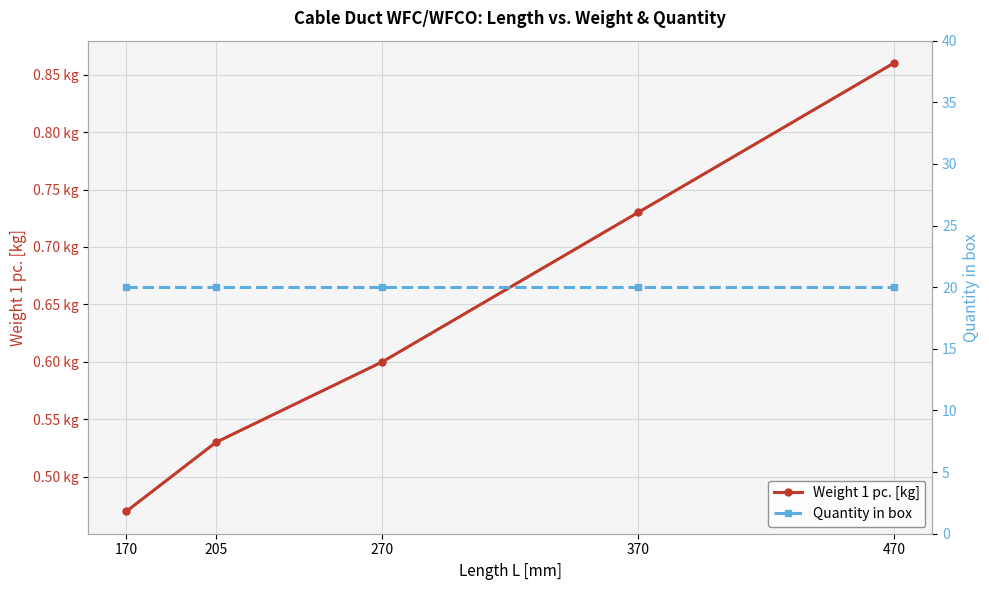

Which category has the highest value across all series?

170